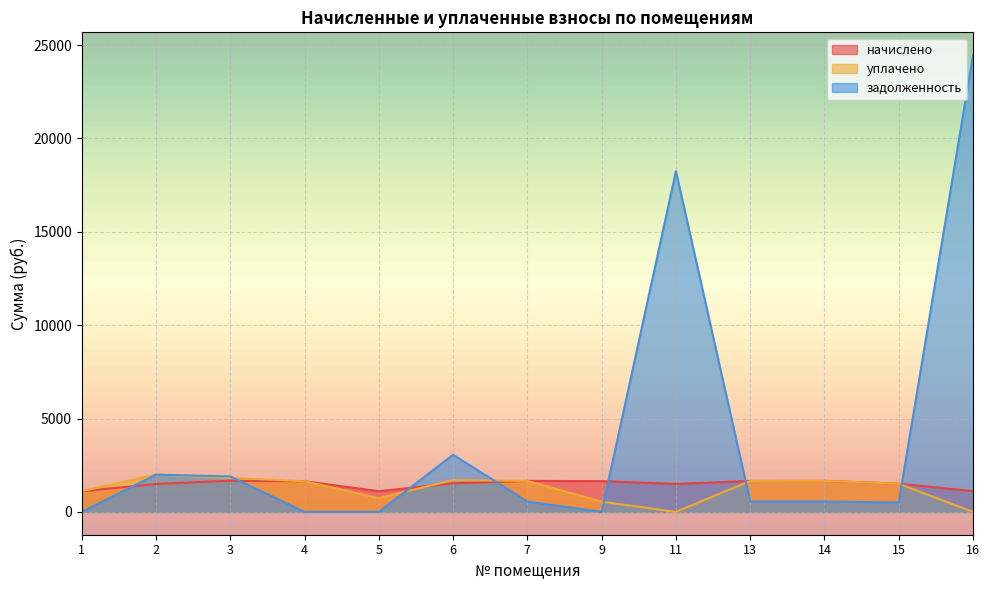

Reading left to right, list all the values displayed in this chart.

начислено: 1=1107.1	2=1495.7	3=1668.0	4=1642.4	5=1107.1	6=1528.7	7=1660.7	9=1646.0	11=1495.7	13=1657.0	14=1660.7	15=1510.4	16=1110.8
уплачено: 1=1107.1	2=1994.3	3=1817.4	4=1642.4	5=738.1	6=1703.8	7=1660.7	9=548.7	11=0.0	13=1657.0	14=1660.7	15=1510.4	16=0.0
задолженность: 1=0.0	2=1994.3	3=1898.2	4=0.0	5=0.0	6=3057.4	7=553.6	9=0.0	11=18242.5	13=552.3	14=553.6	15=503.5	16=24455.8